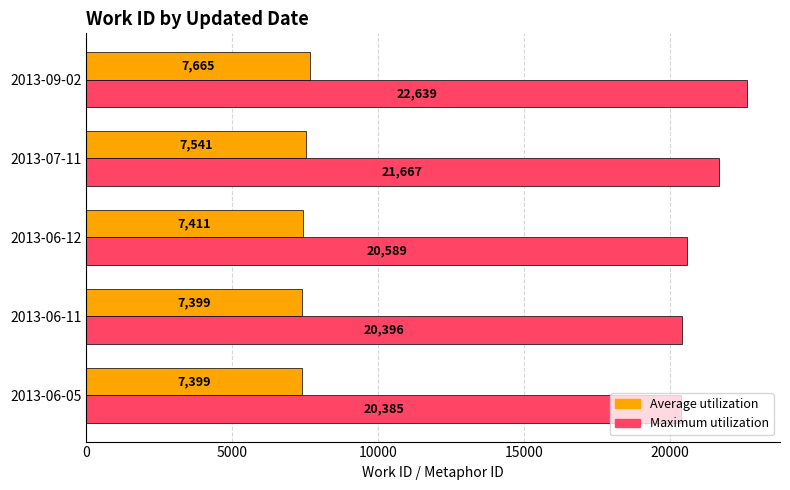

Is it true that Maximum utilization equals 20589 at 2013-06-12?

True